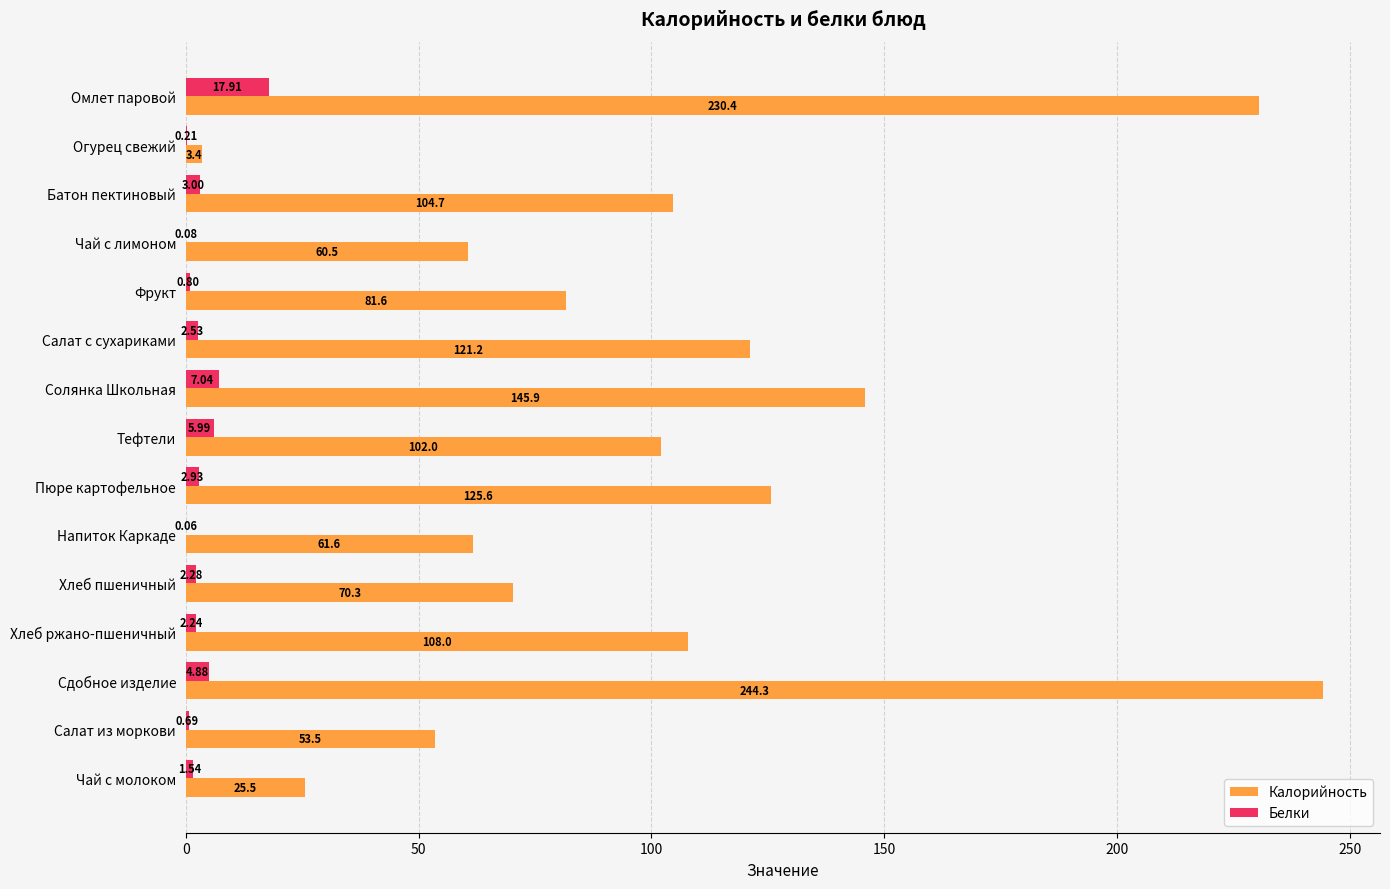

Where is Белки nearest to the value 8?

Солянка Школьная